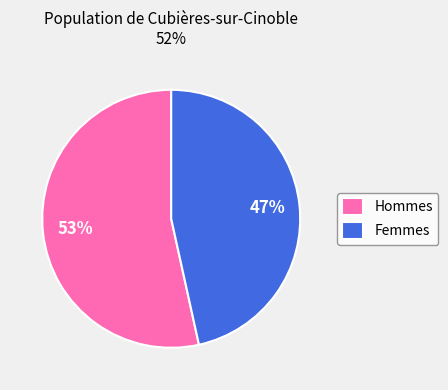

How many segments does this pie chart have?

2